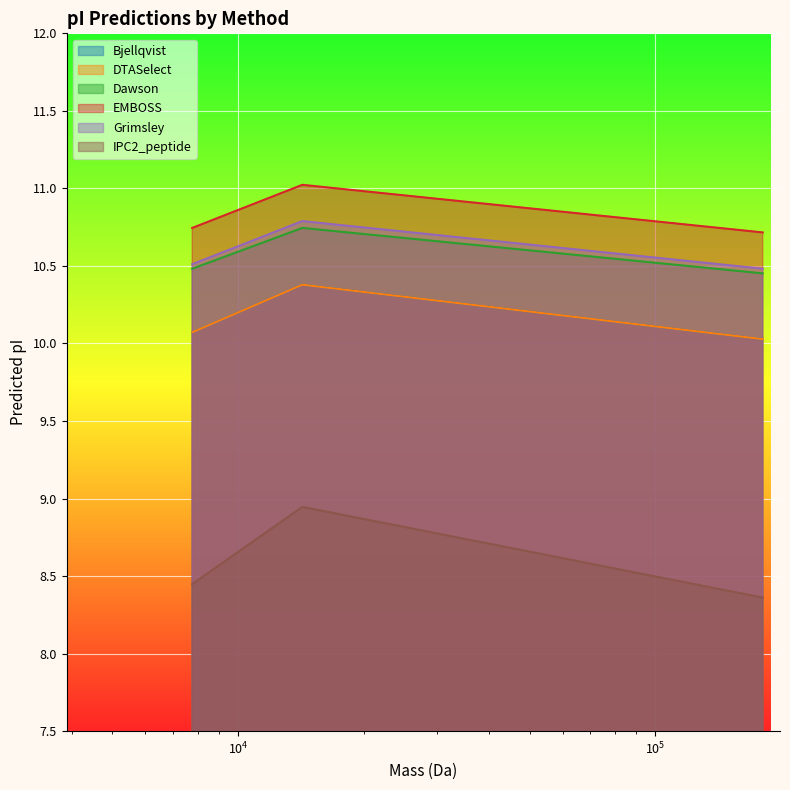

At how many categories does at least one series exceed 9?

3